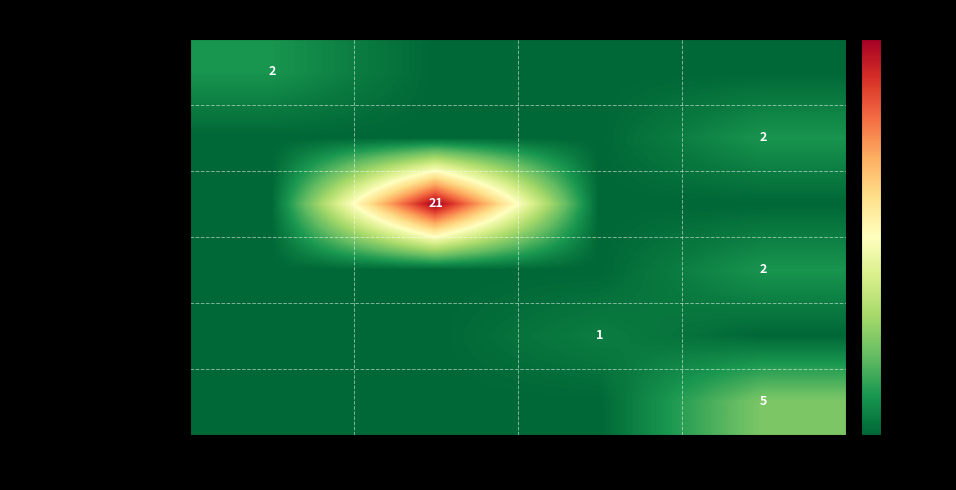

Is it true that Contributions Univ Michigan equals 2 at English?

True